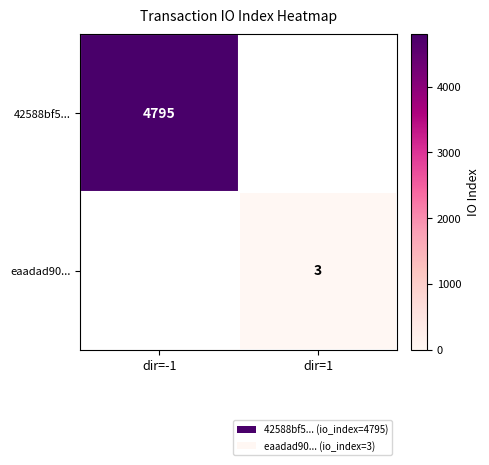

True or false: eaadad90... has a value of 4 at dir=1.

False